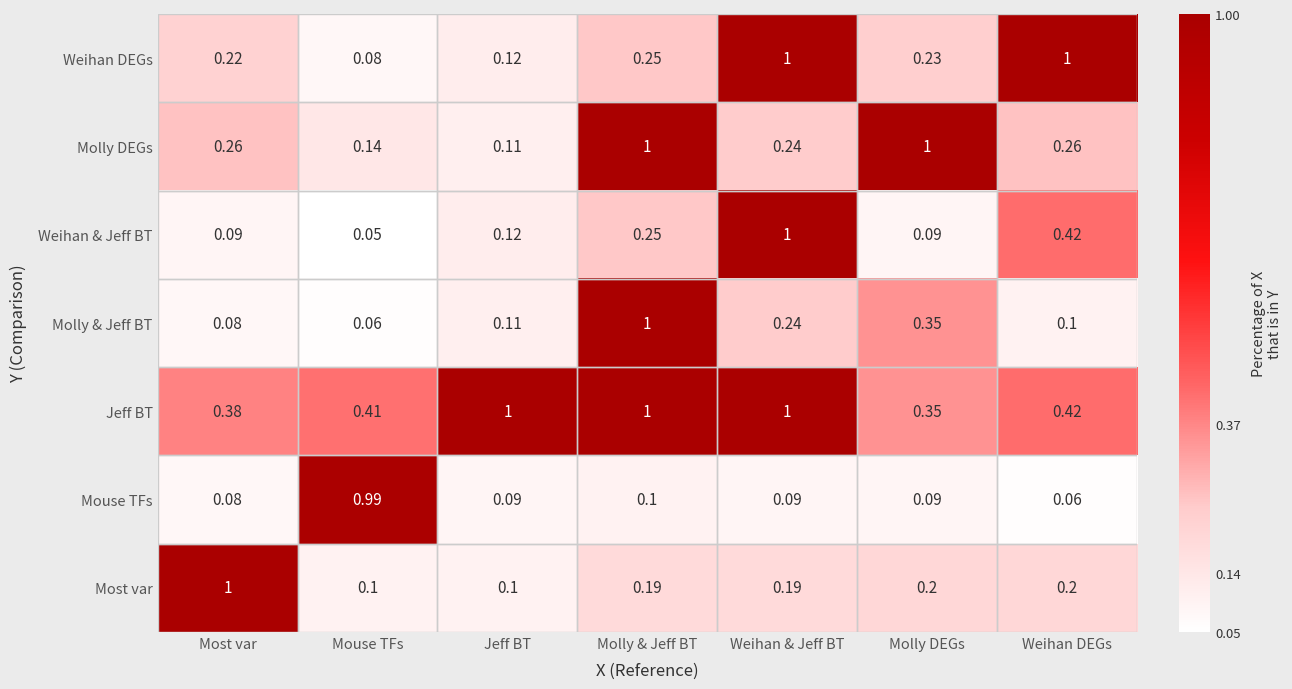

At which category is the sum across all series the highest?

Molly & Jeff BT